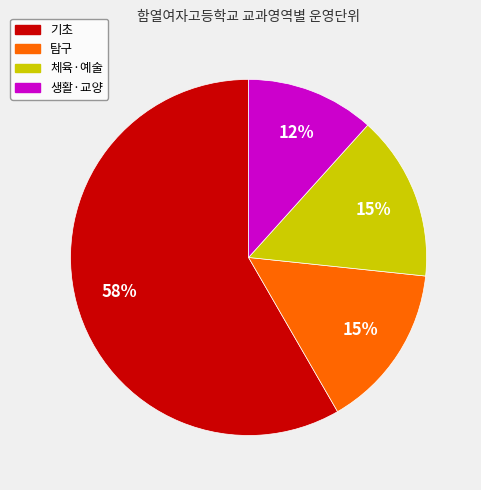

To the nearest percent, what is the average slice percentage?

25%